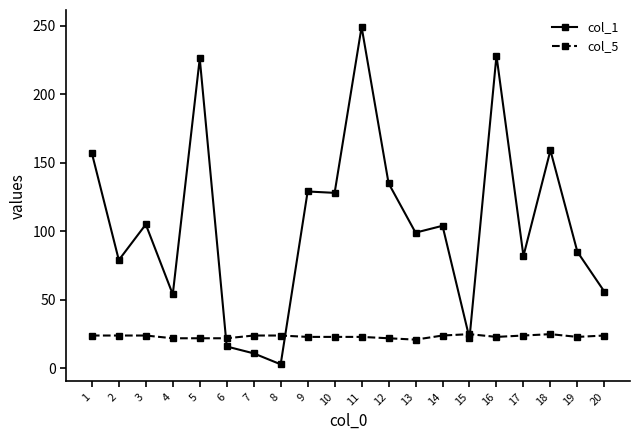

What is the value of the col_5 point at the 1st from the left?

24